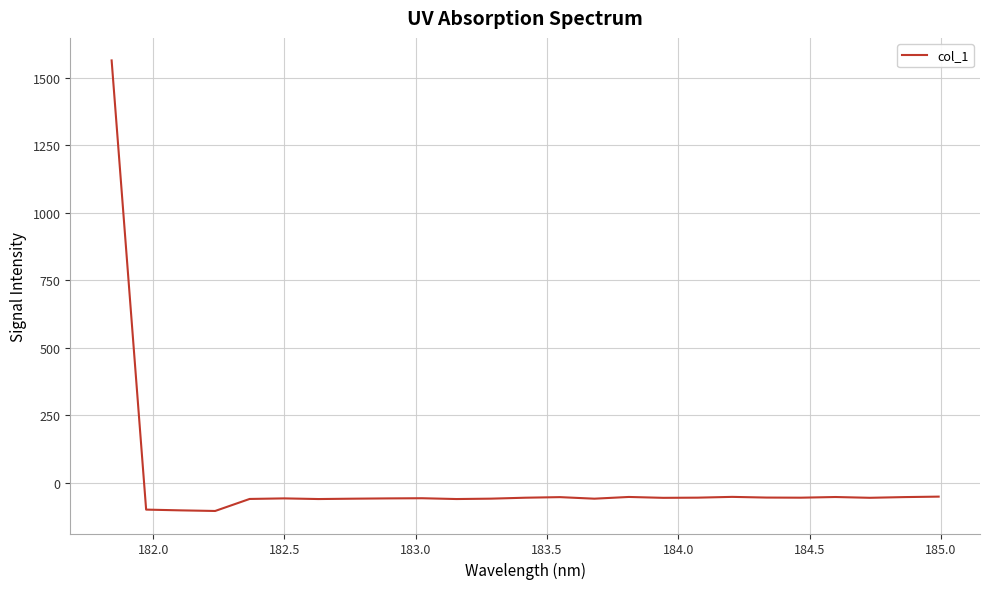

What is the difference between the maximum and minimum values?

1668.5